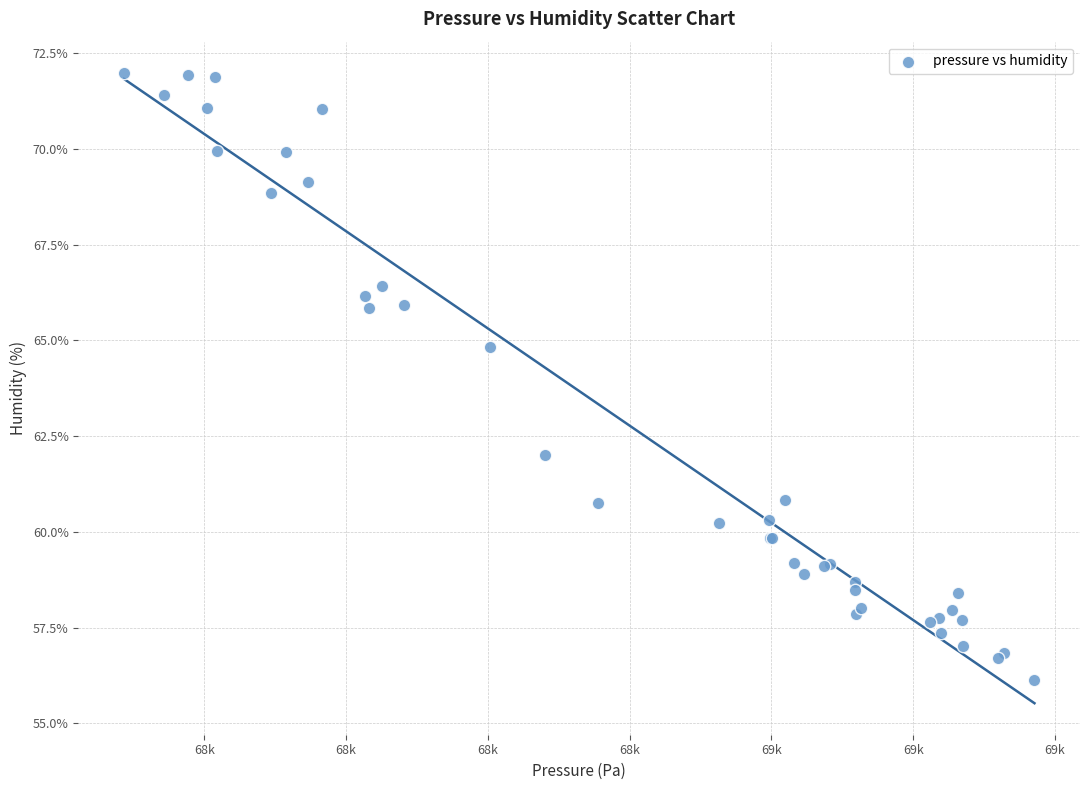

What Y value in the scatter plot is closest to 64?

64.8